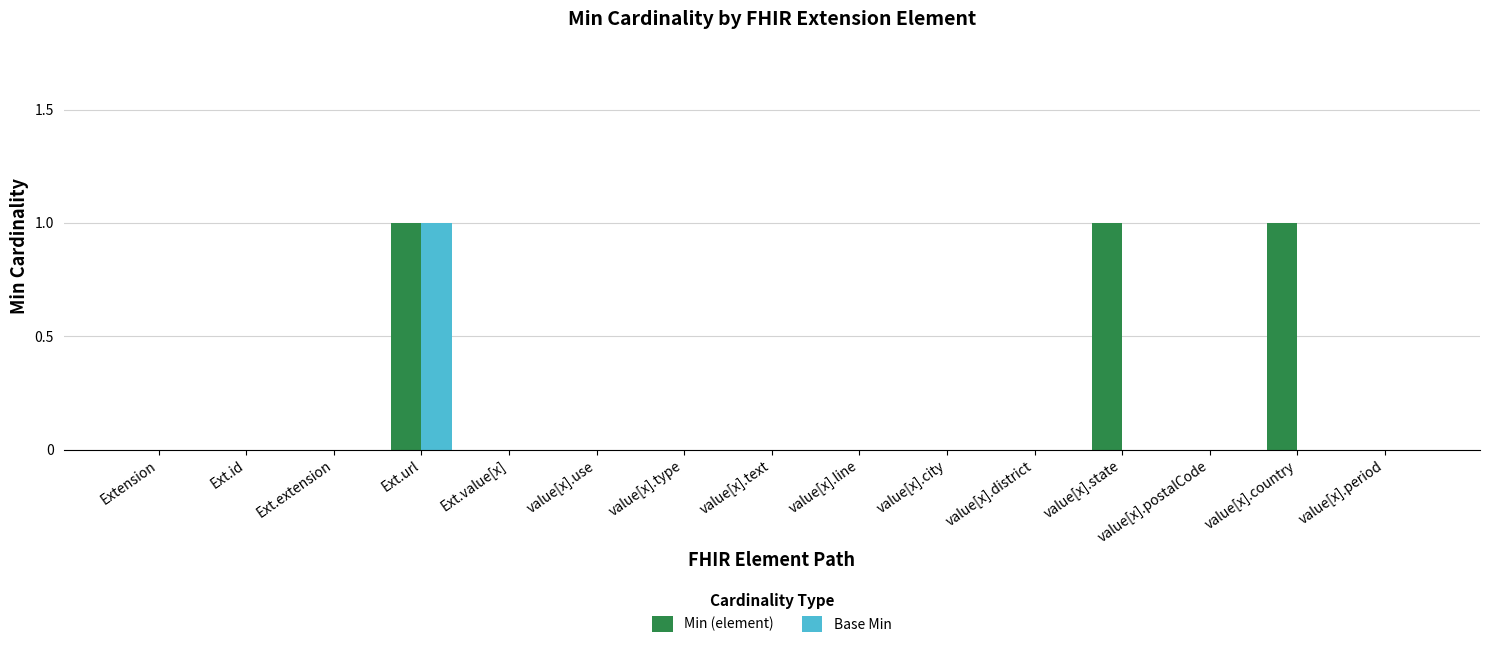

At which label does Base Min reach its peak?

Ext.url